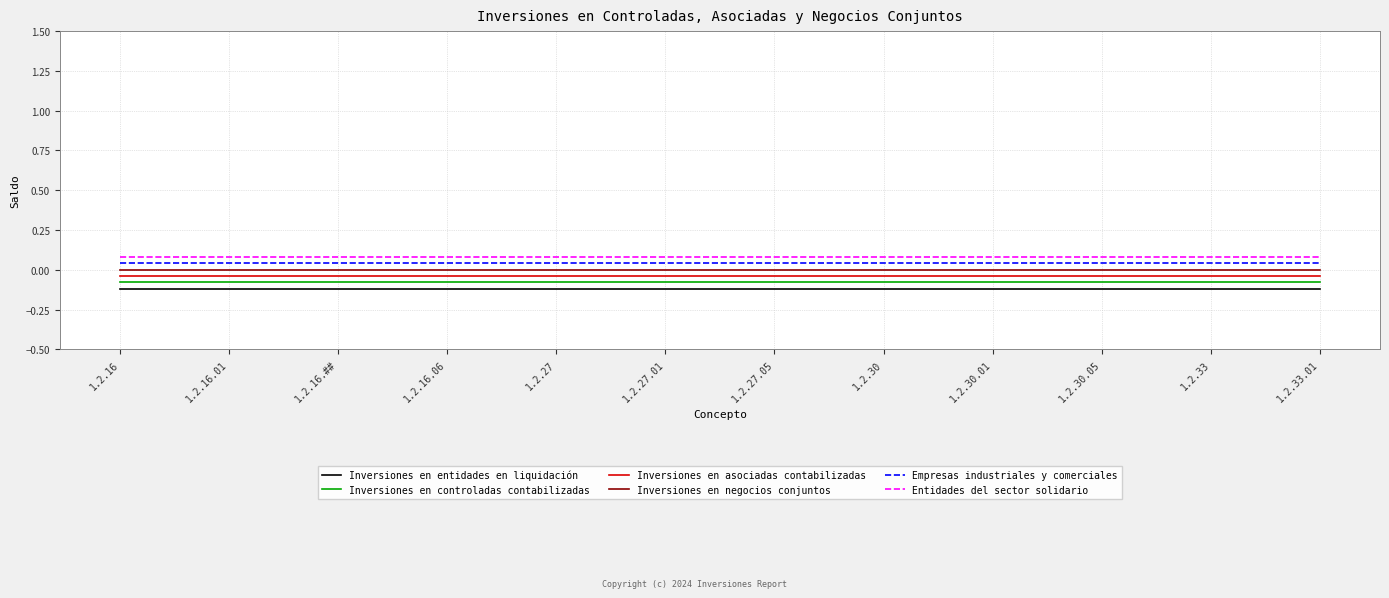

True or false: Entidades del sector solidario has a value of 0.0 at 1.2.16.01.

False